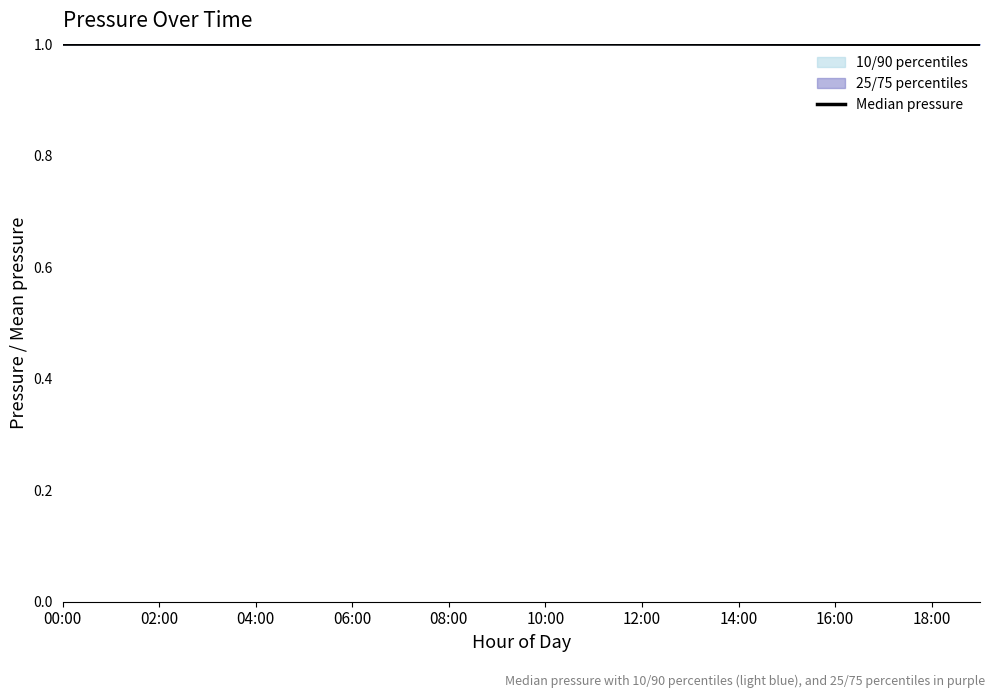

Approximately how many times larger is the value at 02:00 compared to 12:00?

1.0